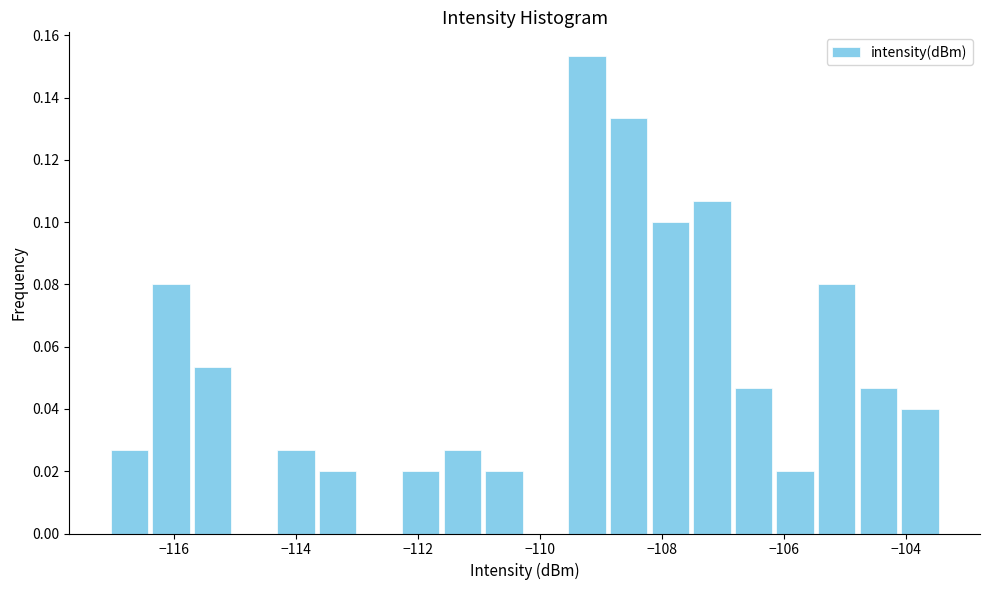

Read against the x-axis, roughly where is the centre of the tallest bar?

-109.2